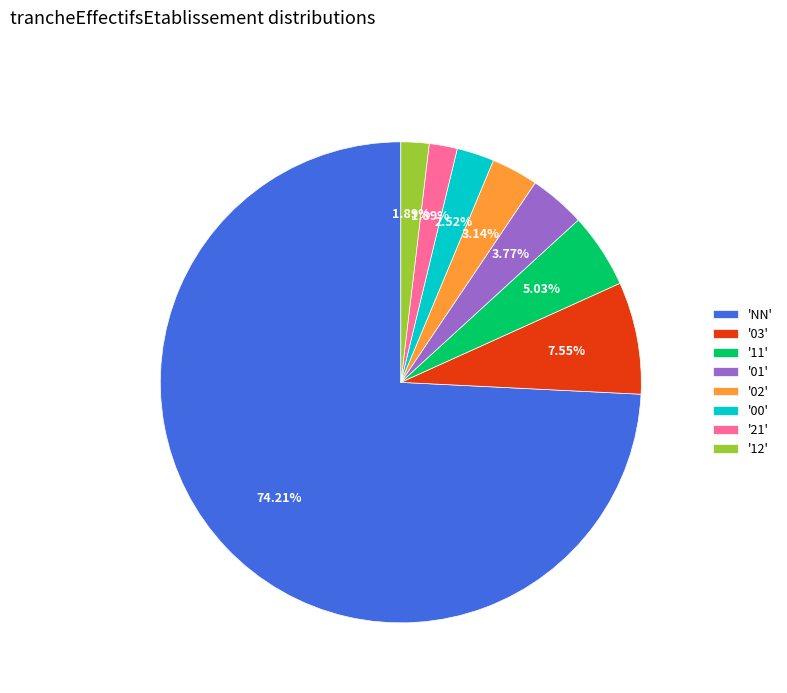

How many slices are in this pie chart?

8